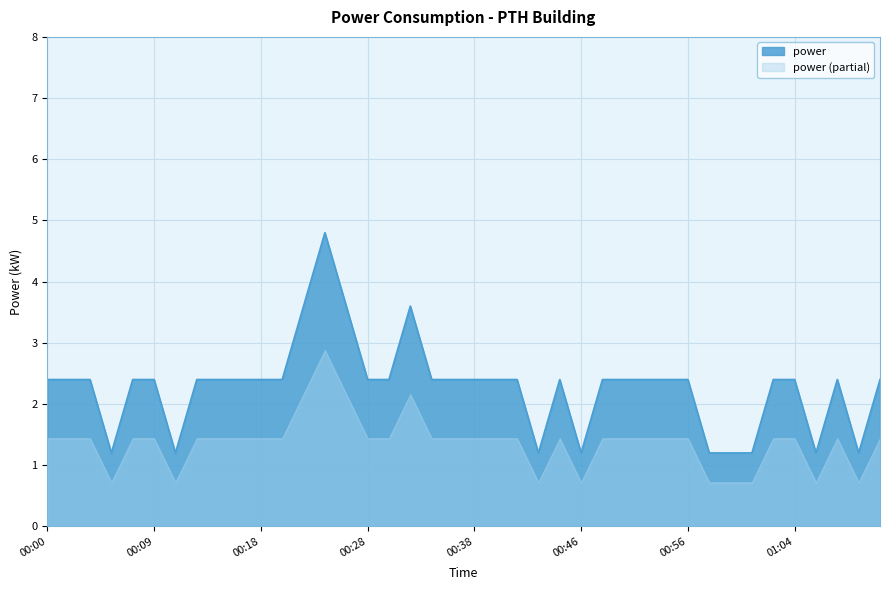

What is the label of the 34th point from the left?

01:00